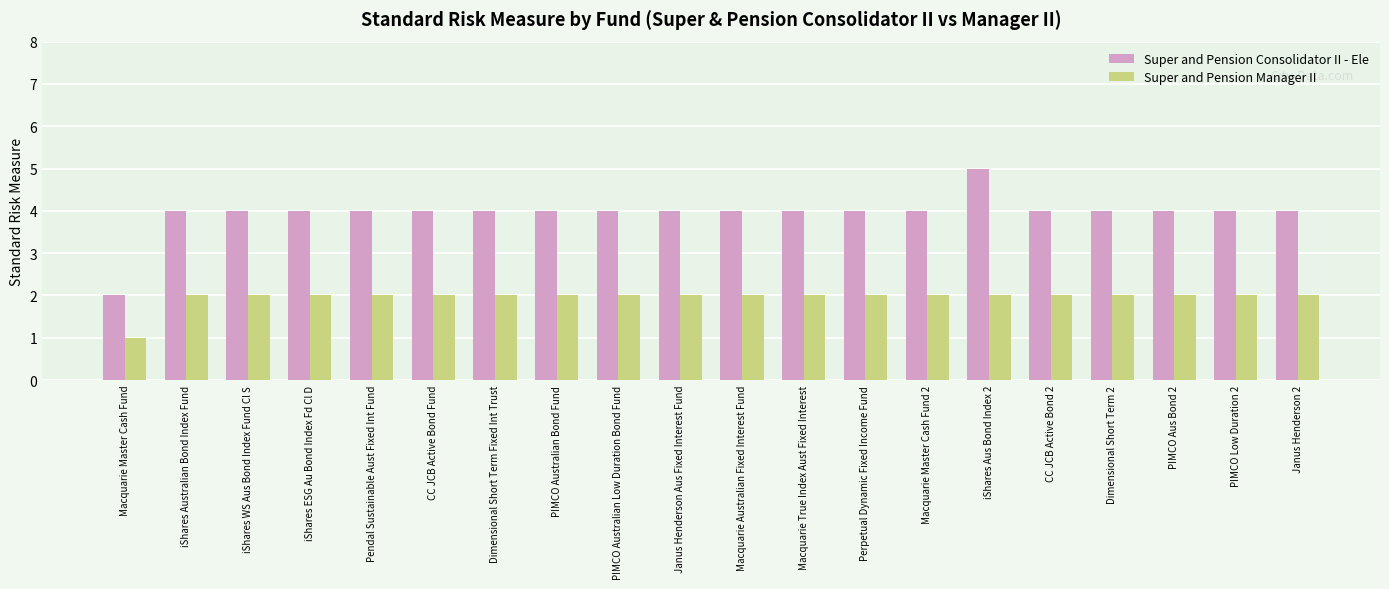

How many bars are there in total?

40